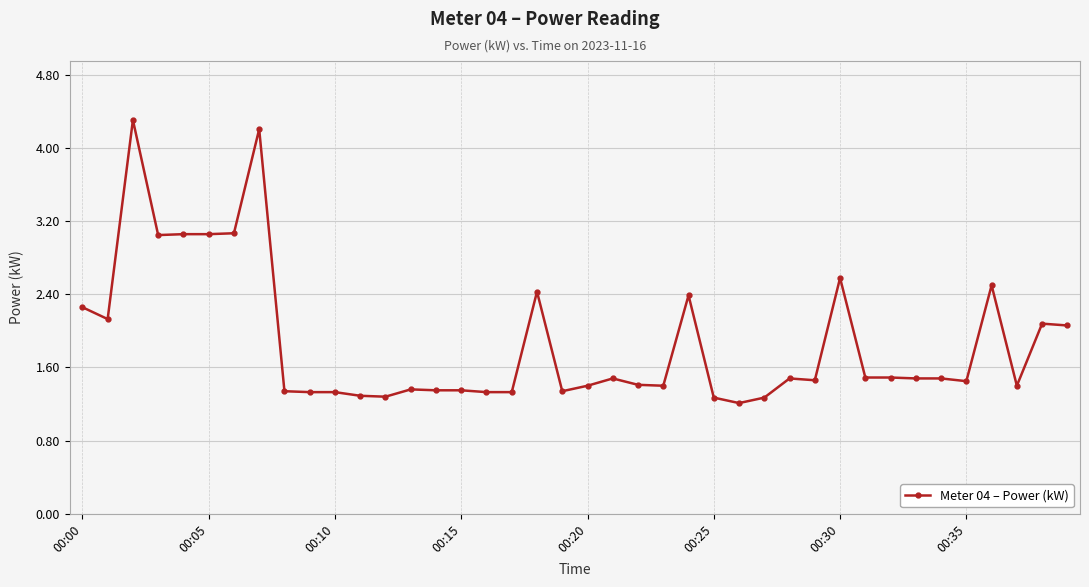

What is the greatest value displayed?

4.3